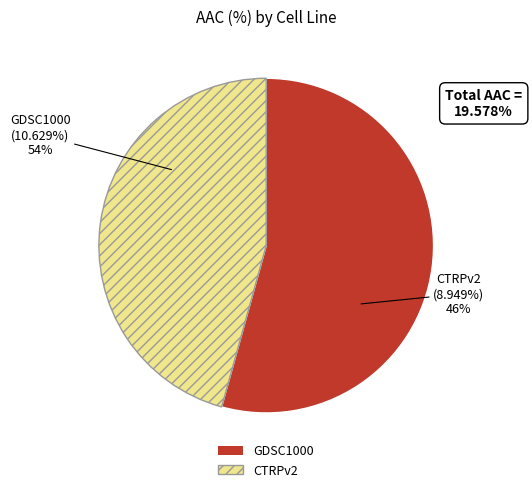

Is there a majority slice in this chart?

Yes